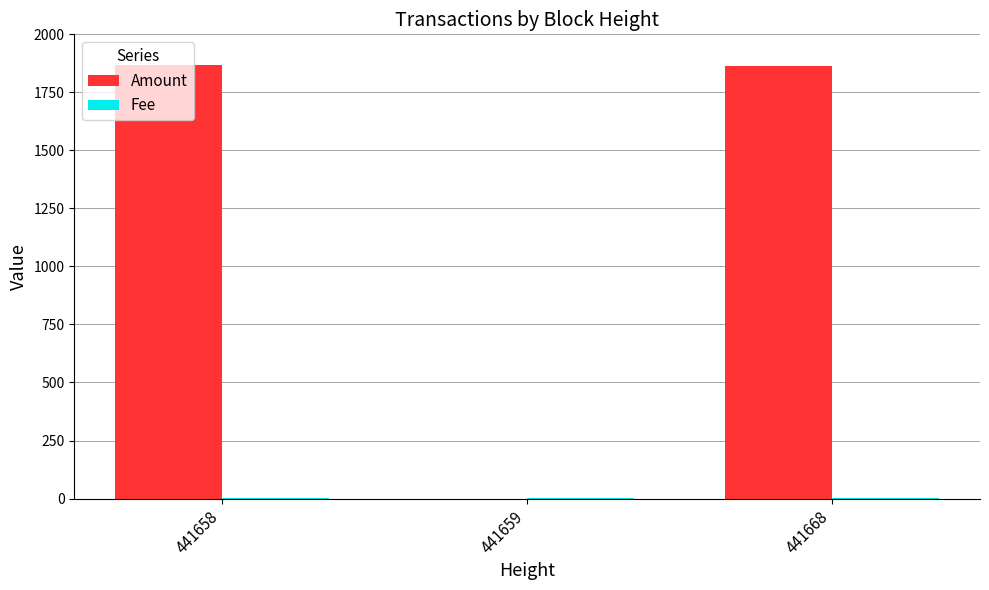

Which series has the largest total across all categories?

Amount